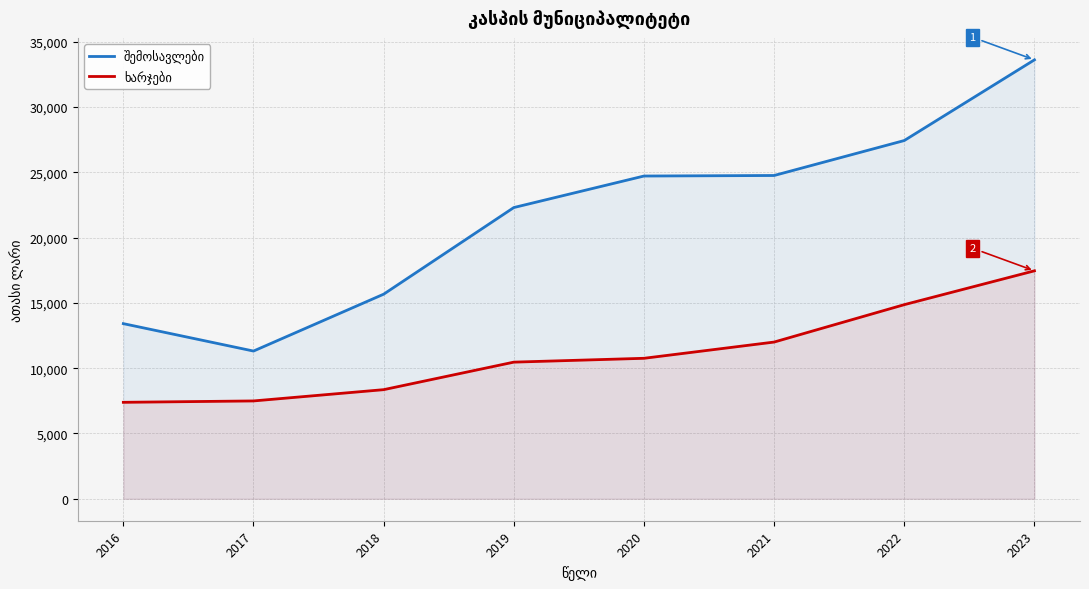

How many categories are shown in the chart?

8